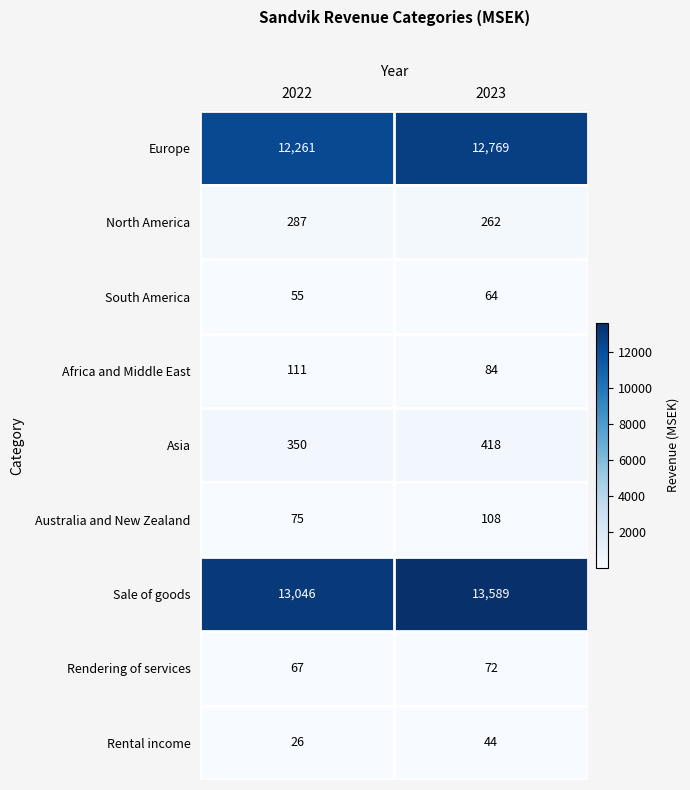

Which series has the largest total across all categories?

Sale of goods